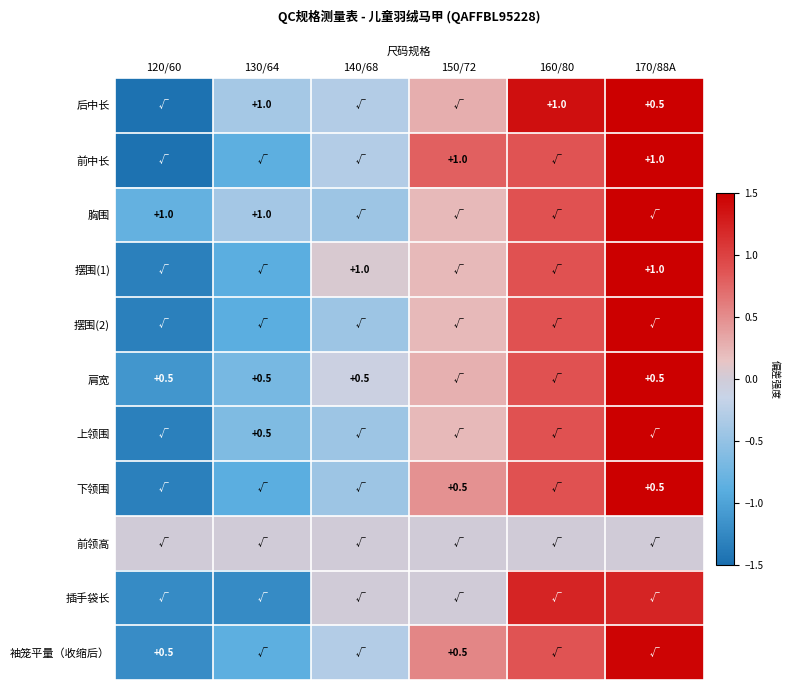

What value does the 摆围(2) series have at 120/60?

-1.3